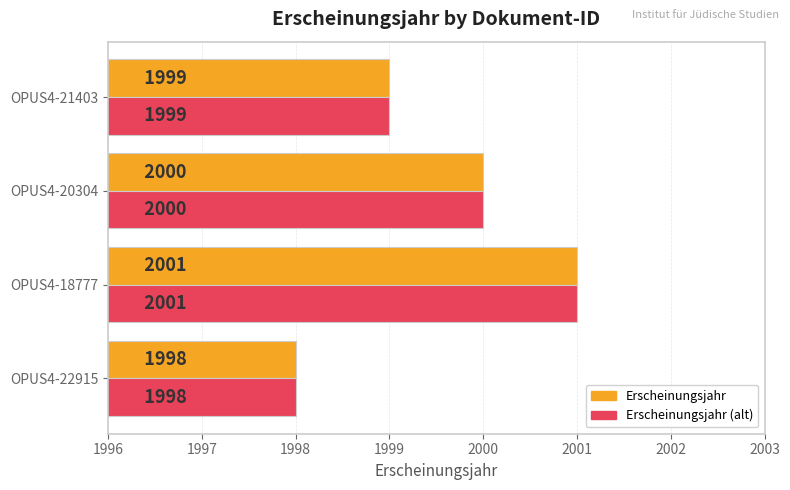

What is the minimum value for Erscheinungsjahr?

1998